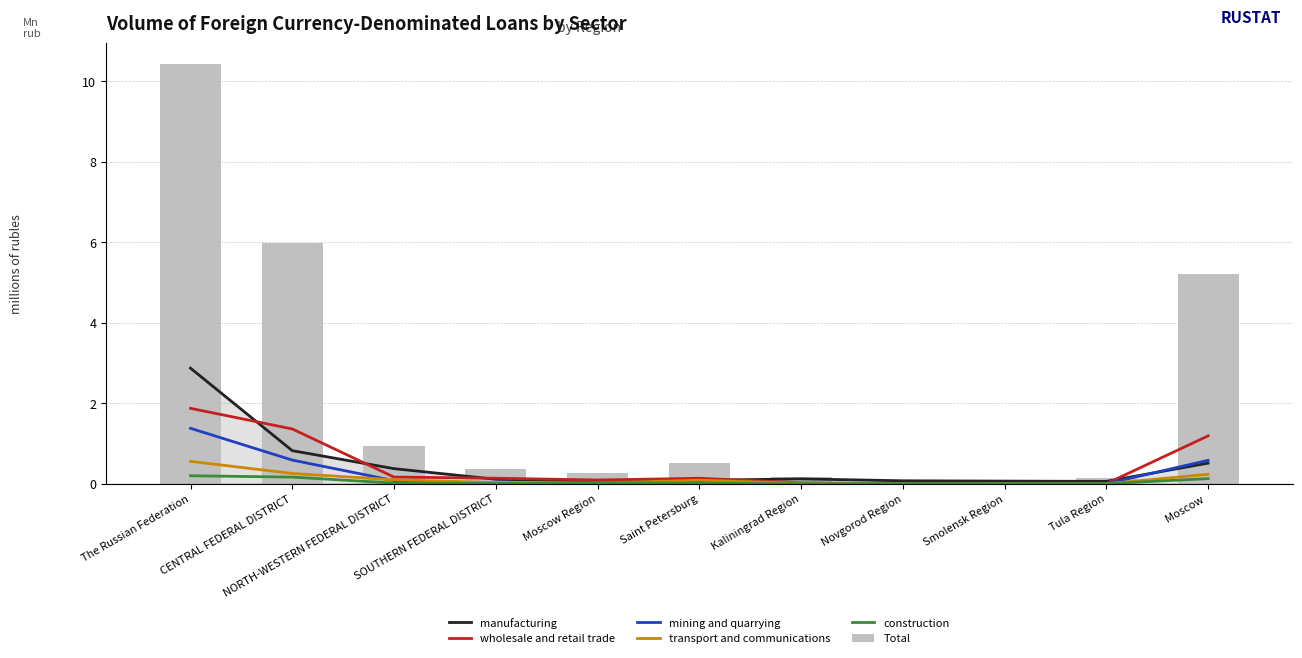

What is the total value across all series at Moscow Region?

0.5